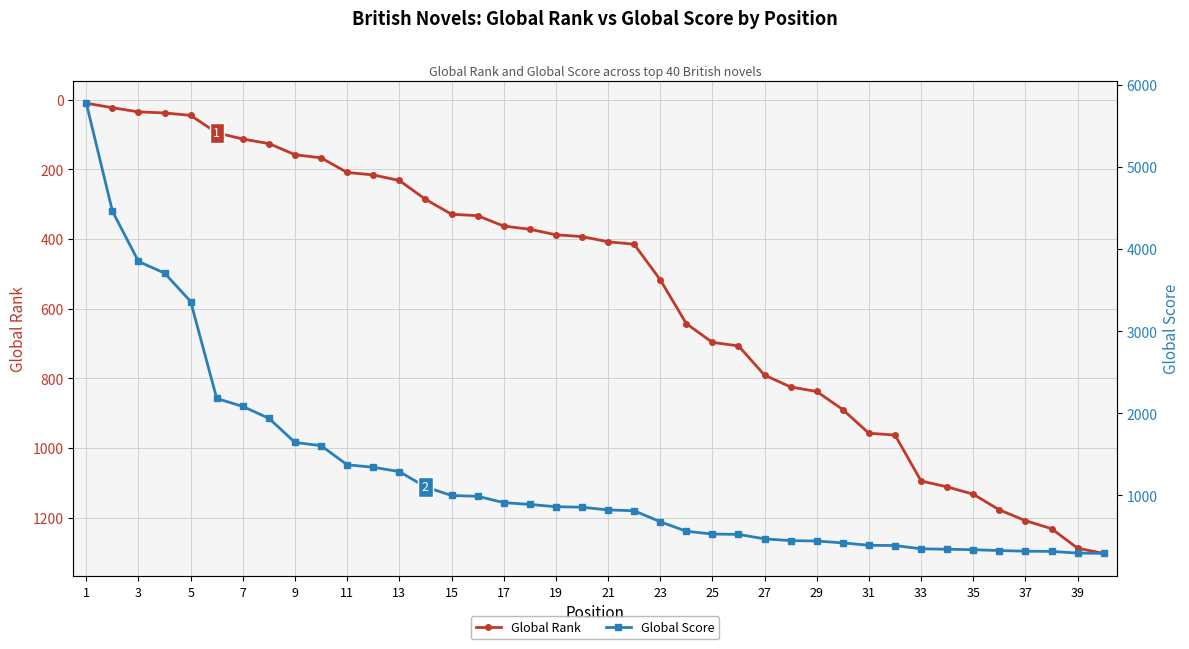

True or false: Global Rank has a value of 1288 at 39.

True